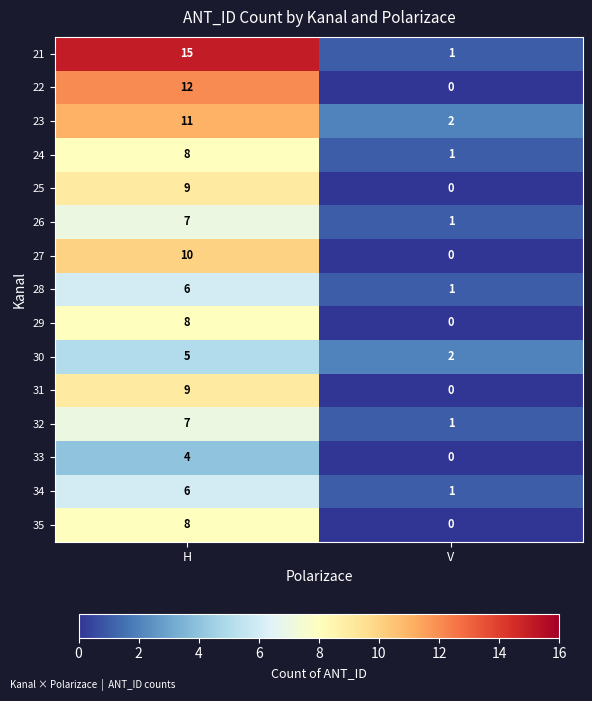

List the labels in order of 33 value, largest first.

H, V